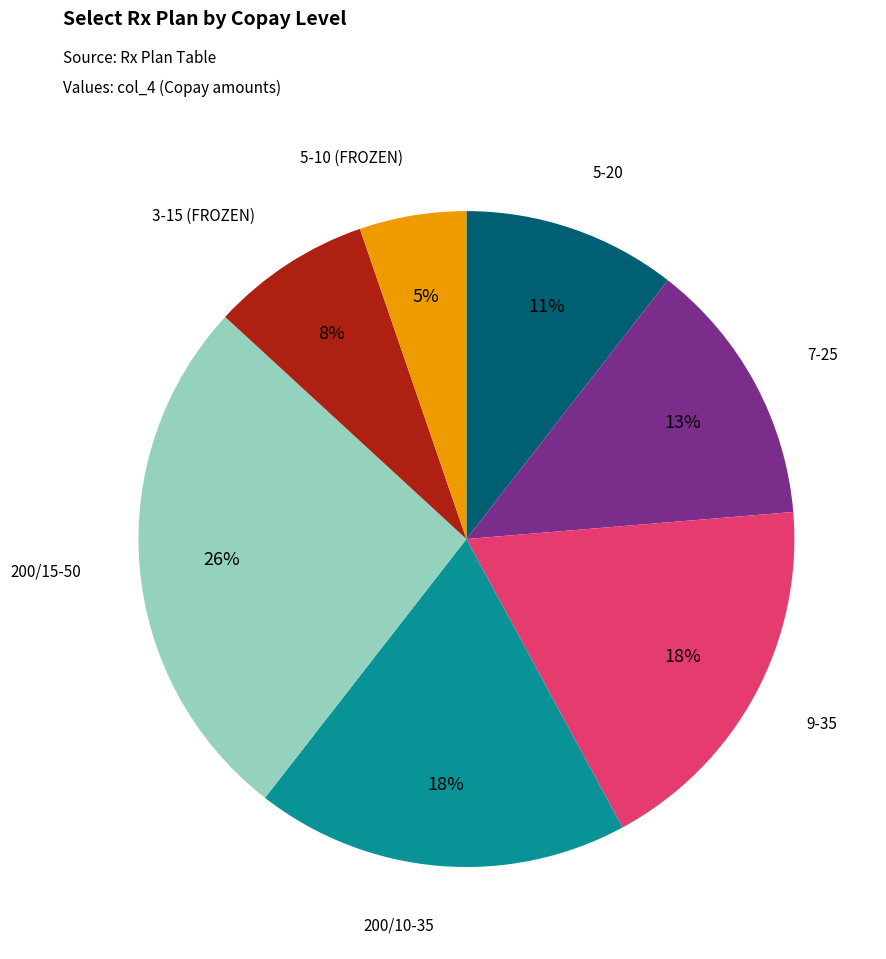

How many segments does this pie chart have?

7